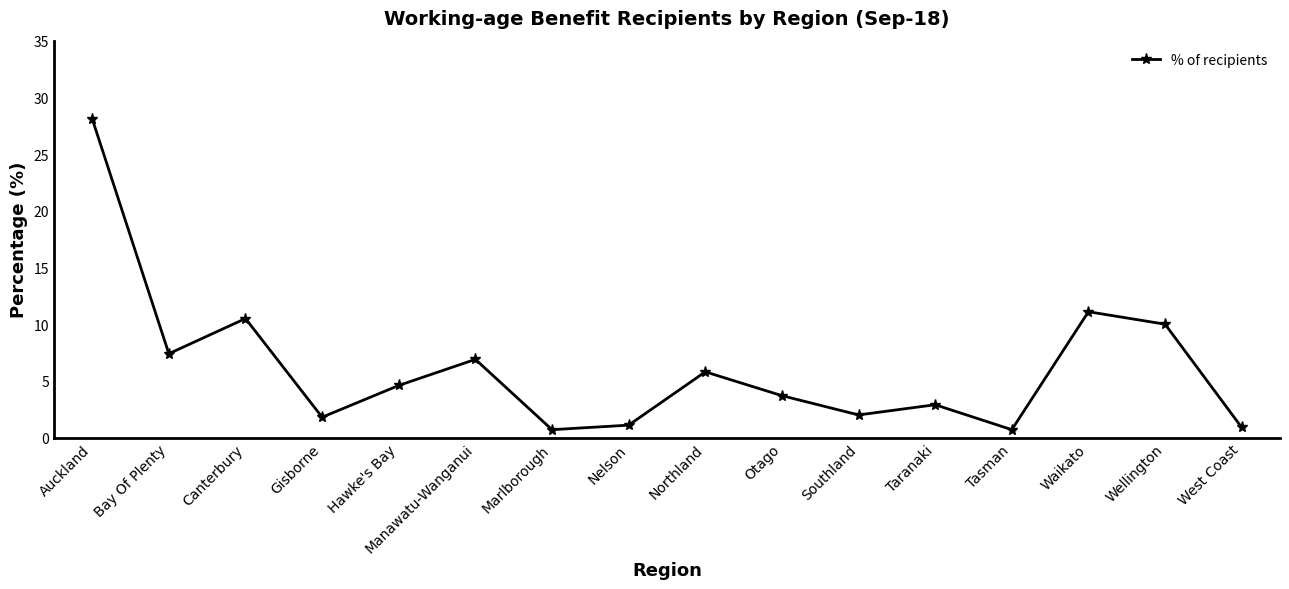

The chart shows a value of 4.8 at Taranaki. True or false?

False